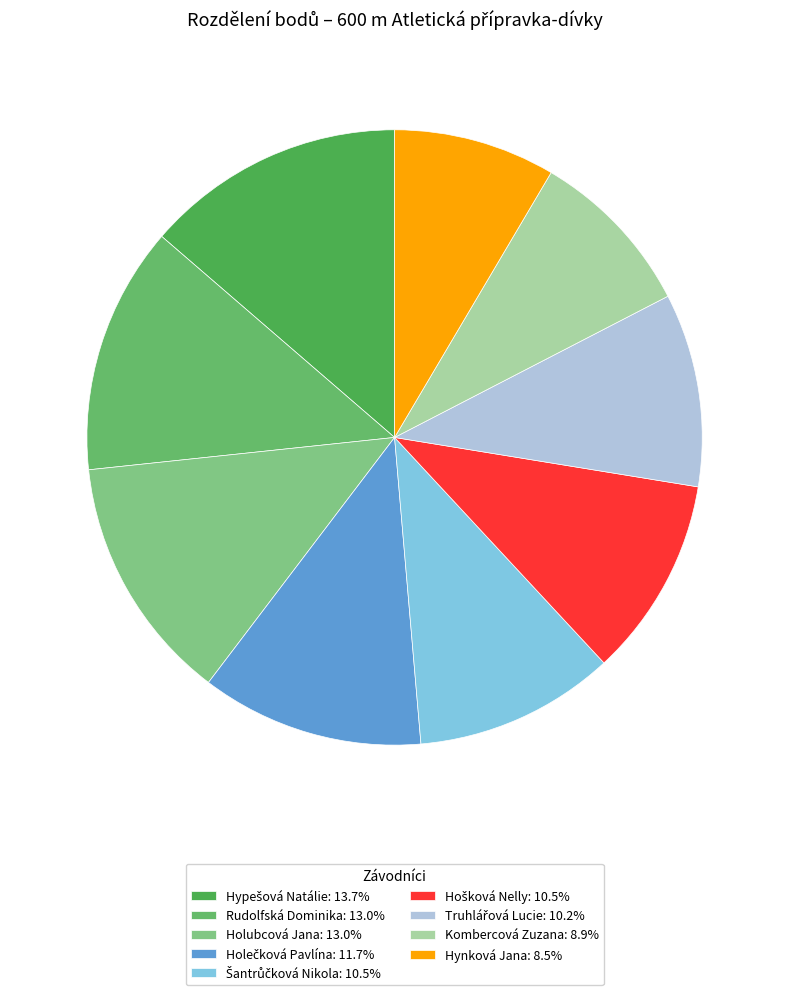

How many slices are in this pie chart?

9